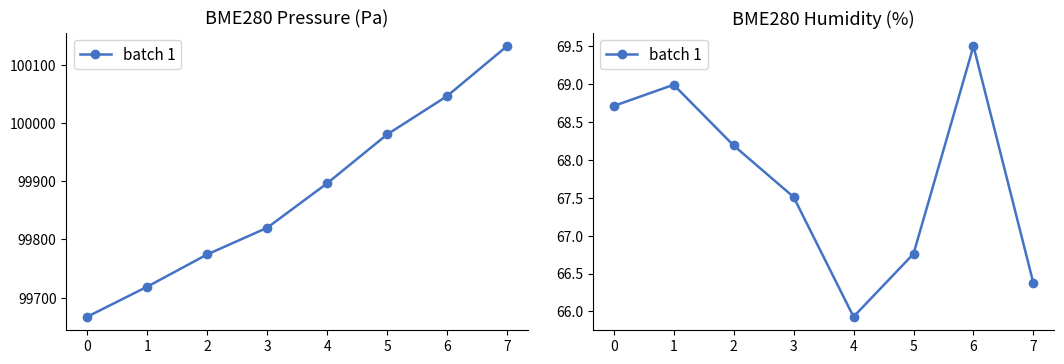

True or false: the data shows 93.4 at 1.

False